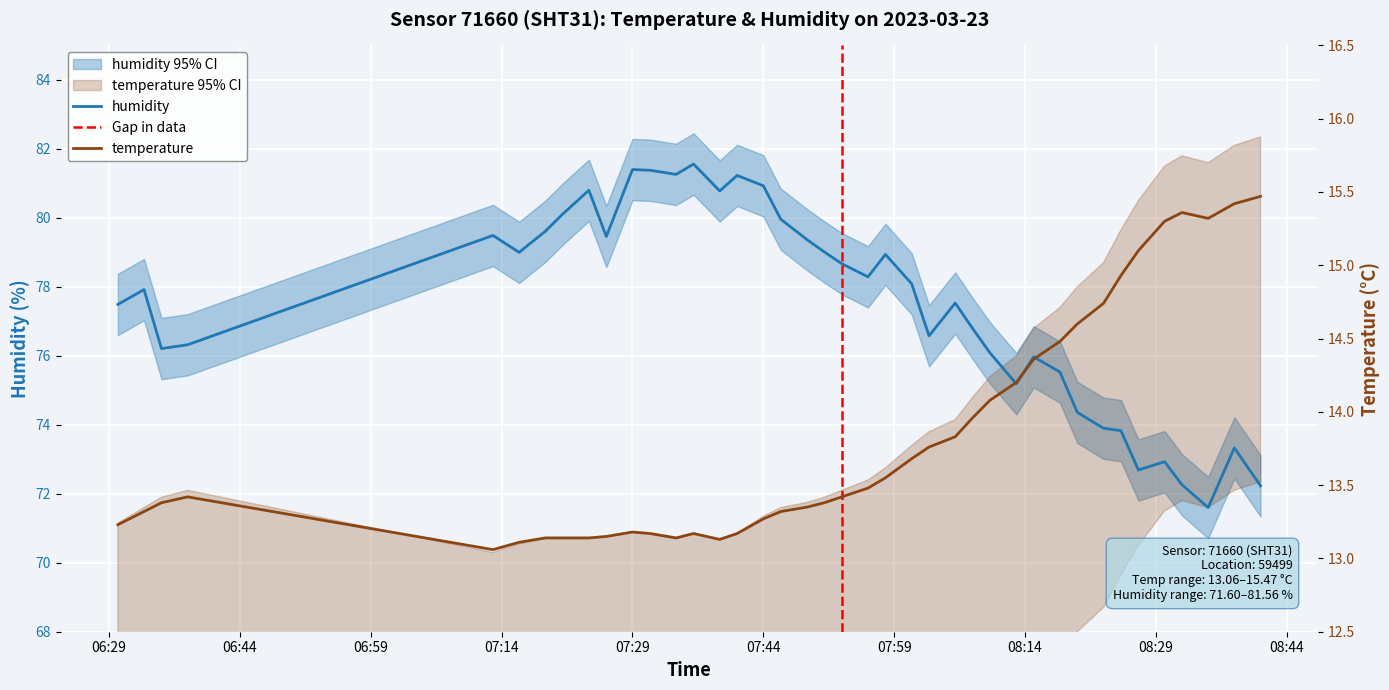

What is the average value of the temperature series?

13.8